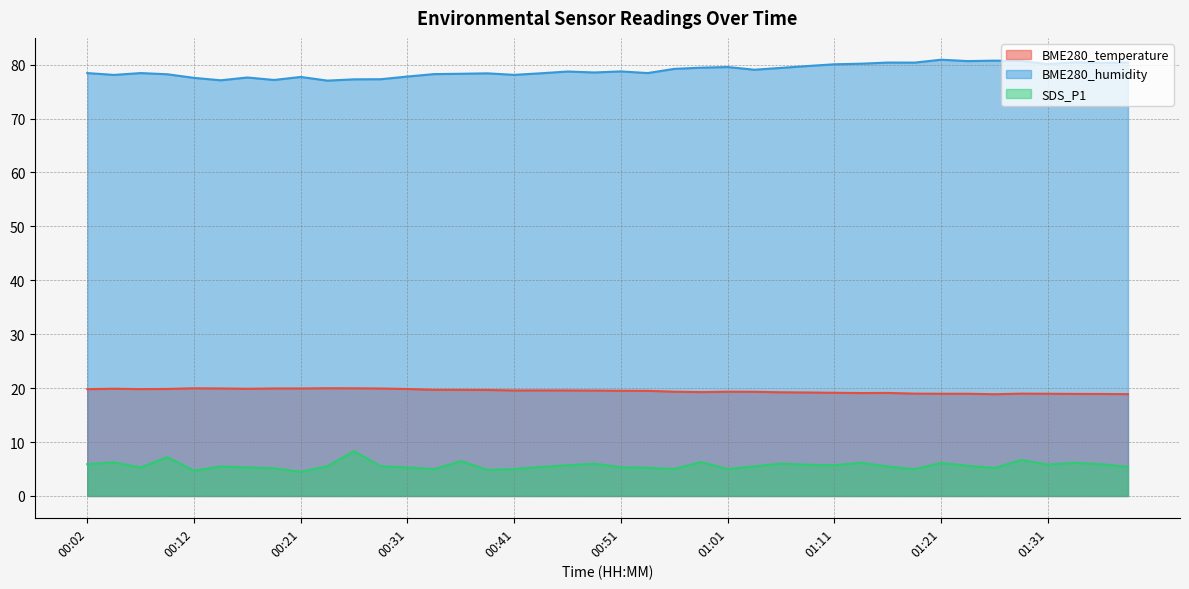

The value of BME280_temperature at 00:19 is 28.9. True or false?

False